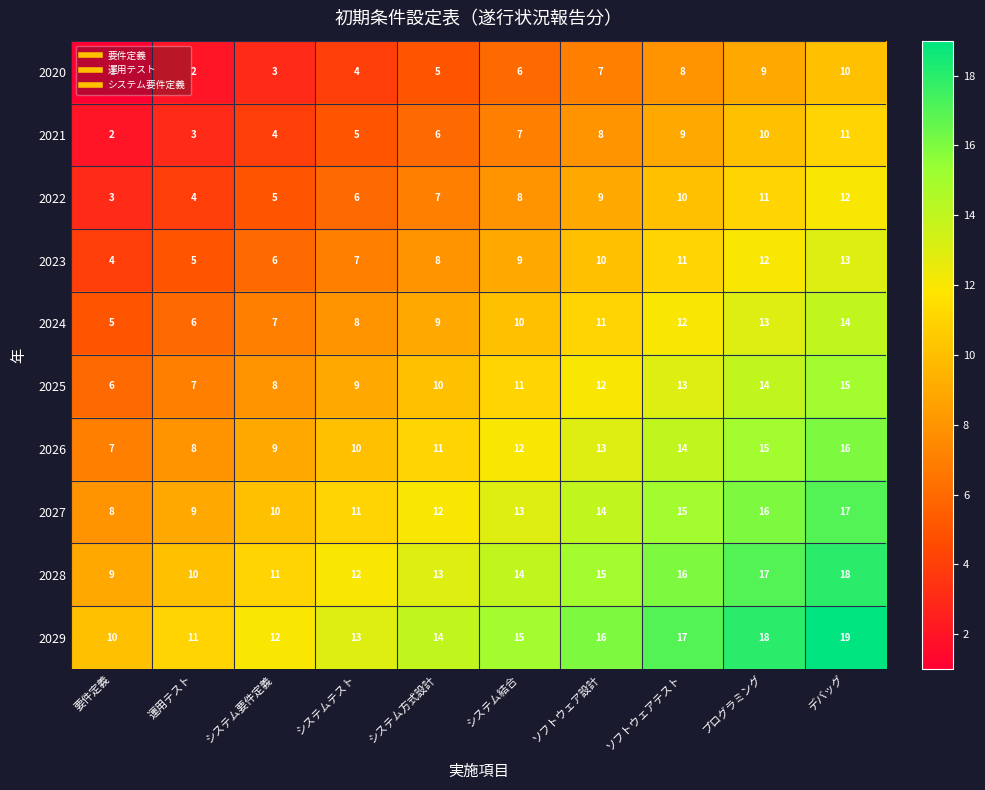

The value of 2020 at システム要件定義 is 3. True or false?

True